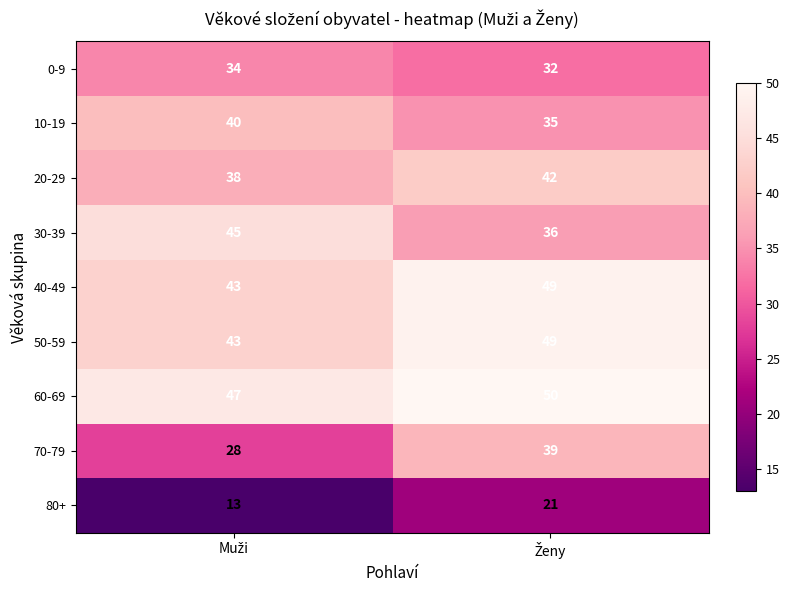

Reading left to right, list all the values displayed in this chart.

0-9: 34	32
10-19: 40	35
20-29: 38	42
30-39: 45	36
40-49: 43	49
50-59: 43	49
60-69: 47	50
70-79: 28	39
80+: 13	21